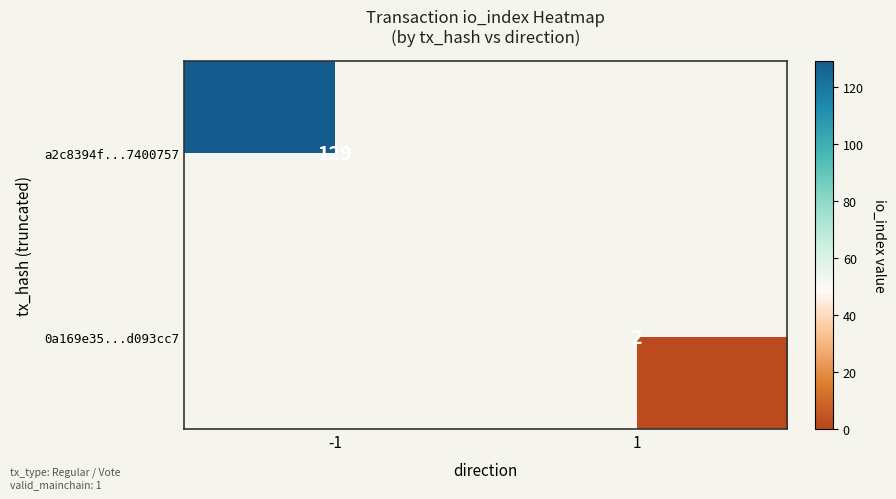

Is it true that 0a169e35...d093cc7 equals 2 at 1?

True